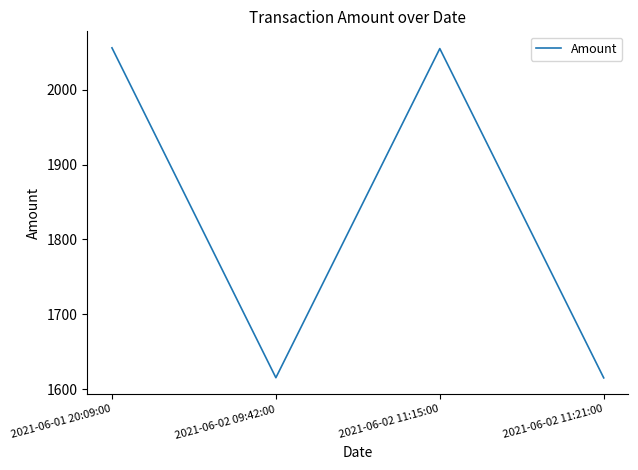

Where is the first local minimum?

2021-06-02 09:42:00